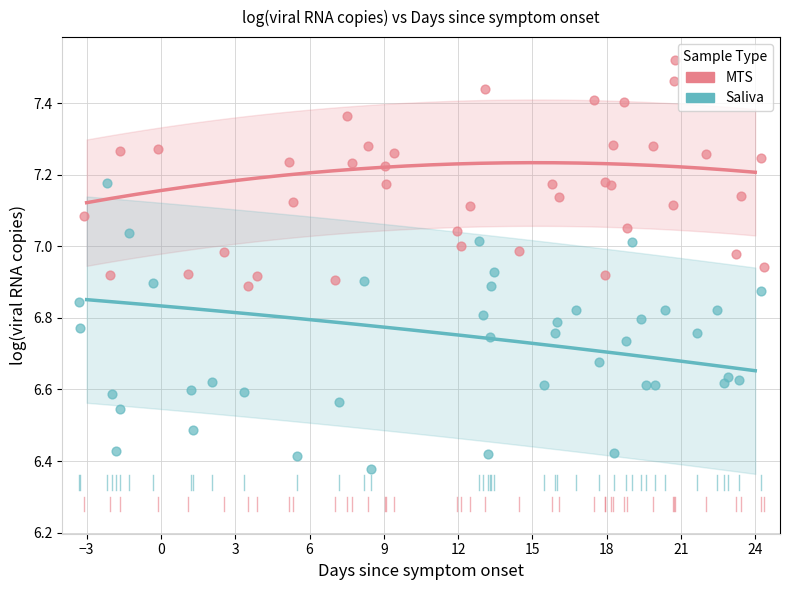

Which series contains the highest Y value?

MTS